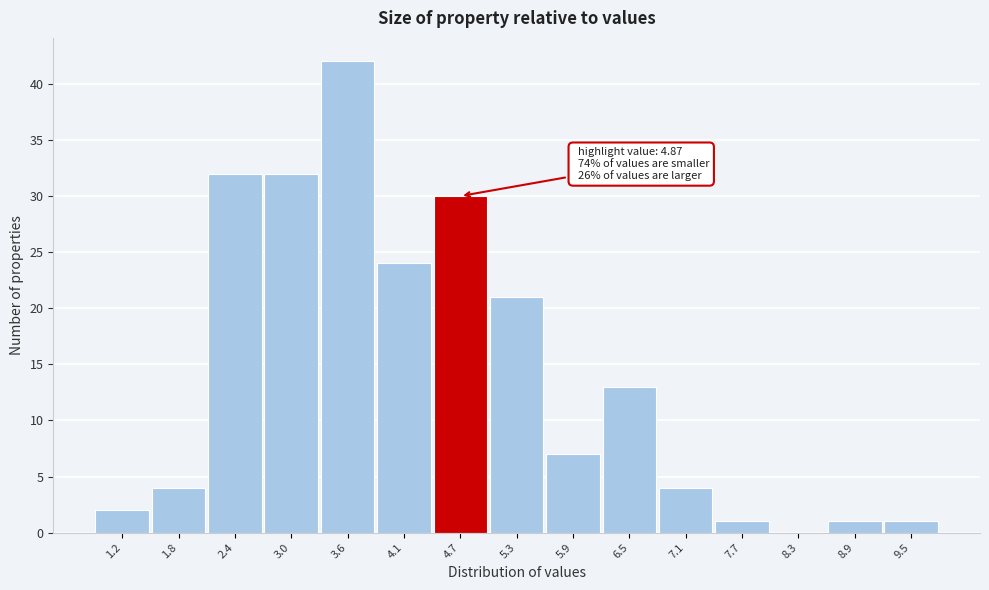

Which range on the x-axis has the tallest bar?

3.26 to 3.85